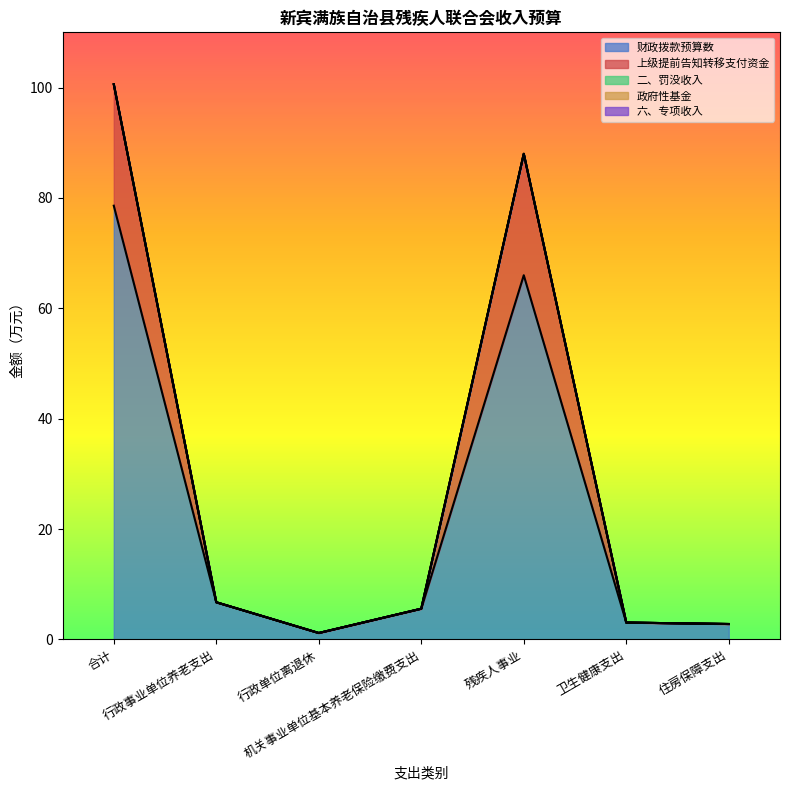

Which series has the widest spread of values?

财政拨款预算数